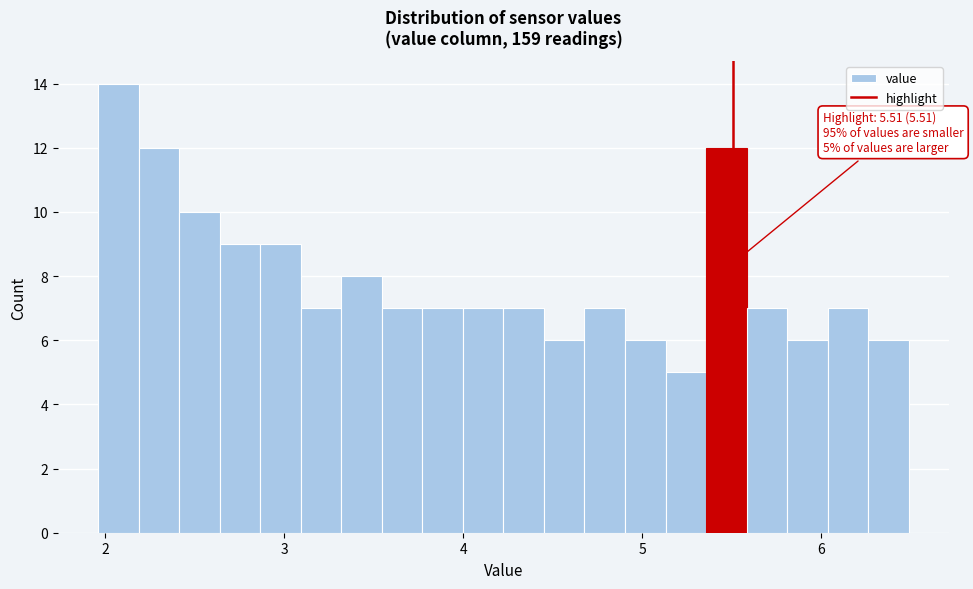

Around what value on the x-axis is the tallest bar? Give the approximate position of its centre, as read against the axis.

2.1